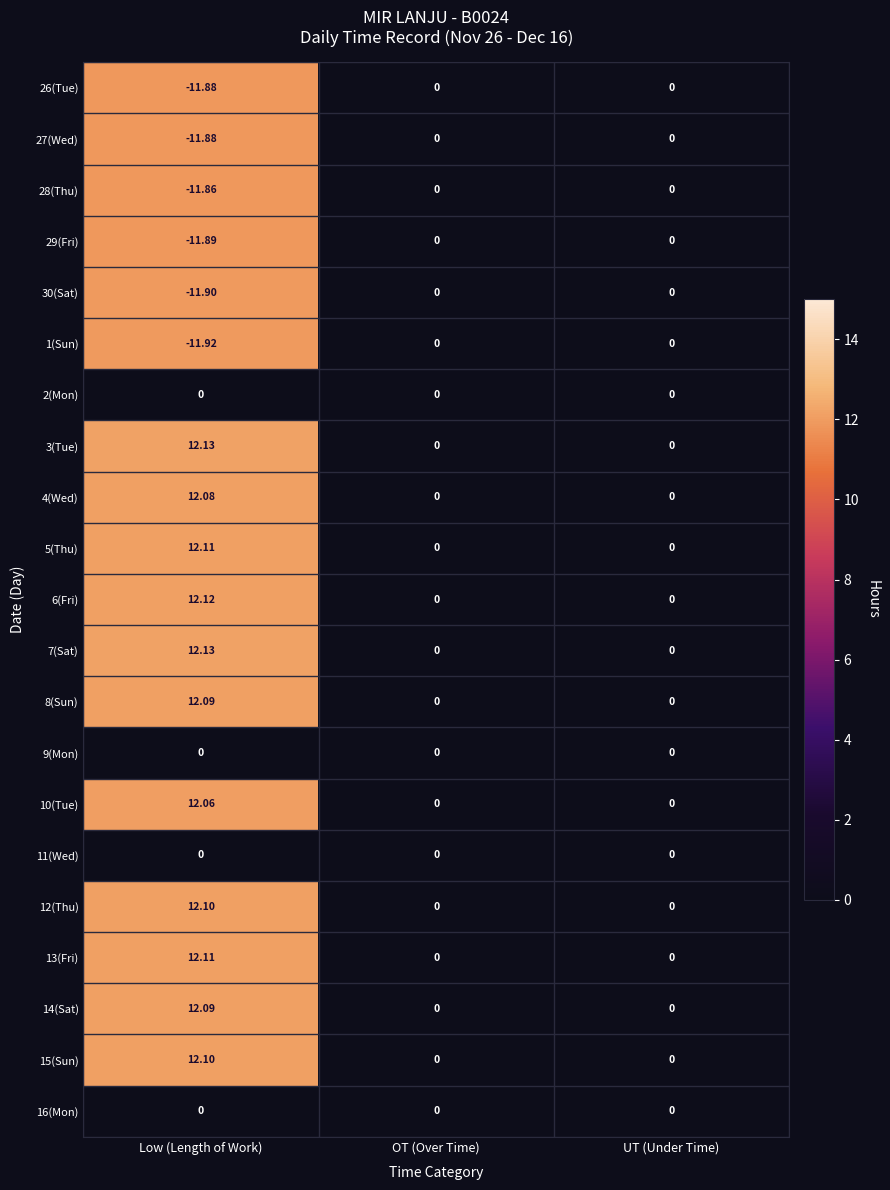

At which category does the chart reach its minimum across all series?

Low (Length of Work)